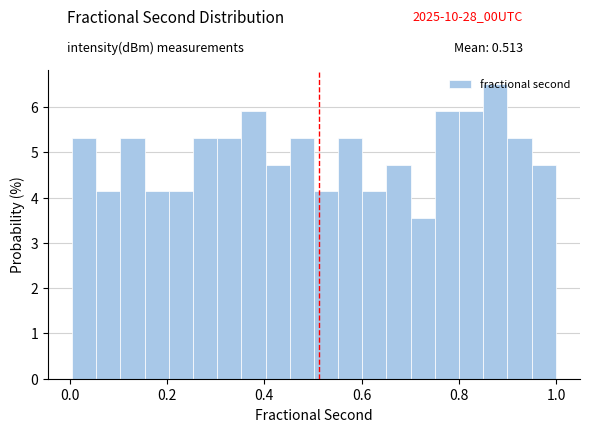

Read against the x-axis, roughly where is the centre of the tallest bar?

0.88